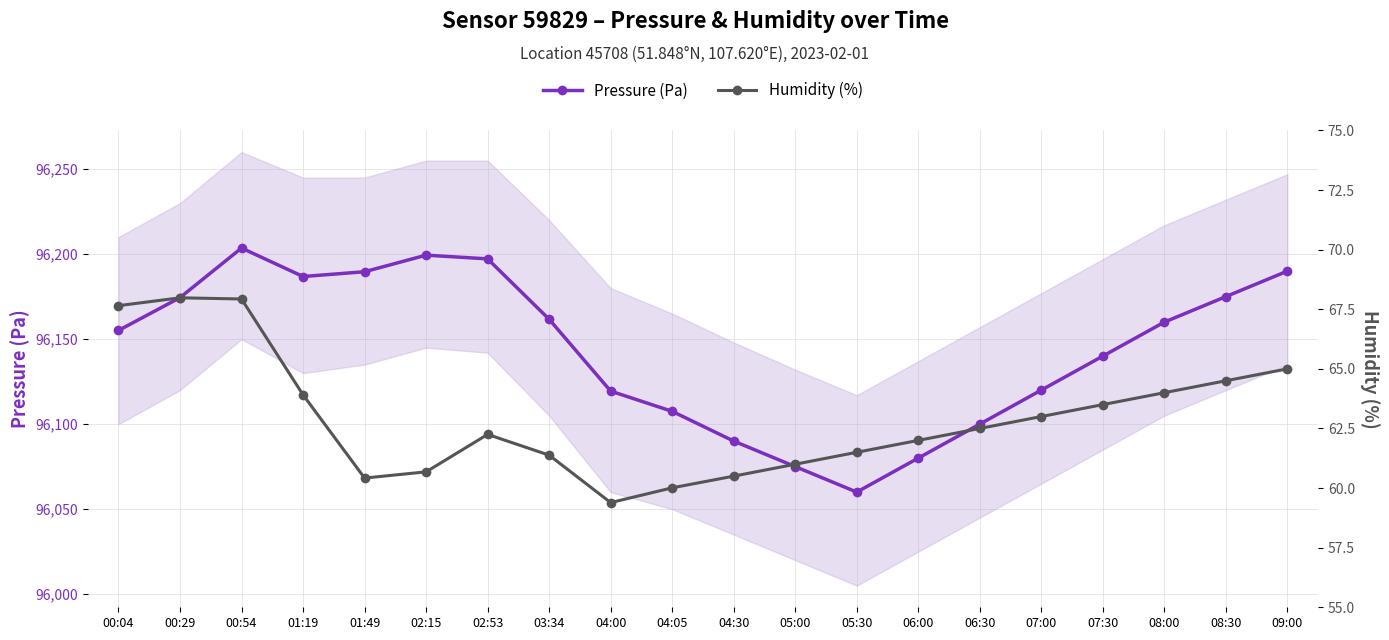

Reading right to left, extract all data points from this chart.

Pressure (Pa): 96190.0	96175.0	96160.0	96140.0	96120.0	96100.0	96080.0	96060.0	96075.0	96090.0	96107.5	96119.4	96161.7	96197.2	96199.4	96189.6	96186.8	96203.6	96174.4	96155.1
Humidity (%): 65.0	64.5	64.0	63.5	63.0	62.5	62.0	61.5	61.0	60.5	60.0	59.4	61.4	62.2	60.7	60.4	63.9	67.9	68.0	67.7